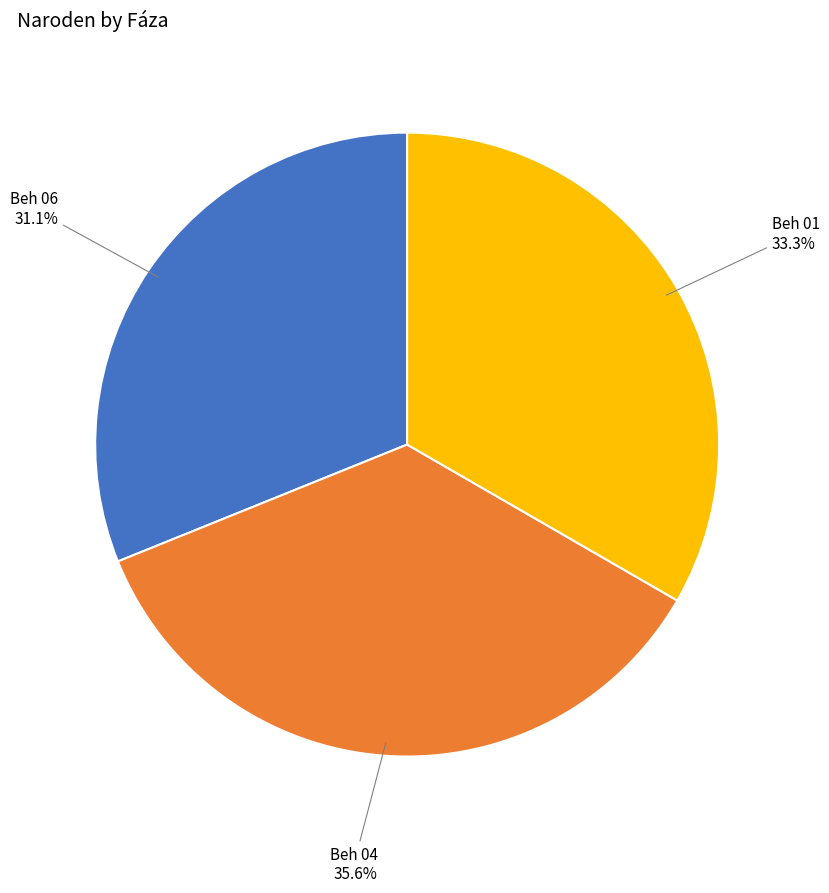

Does any single category account for the majority?

No